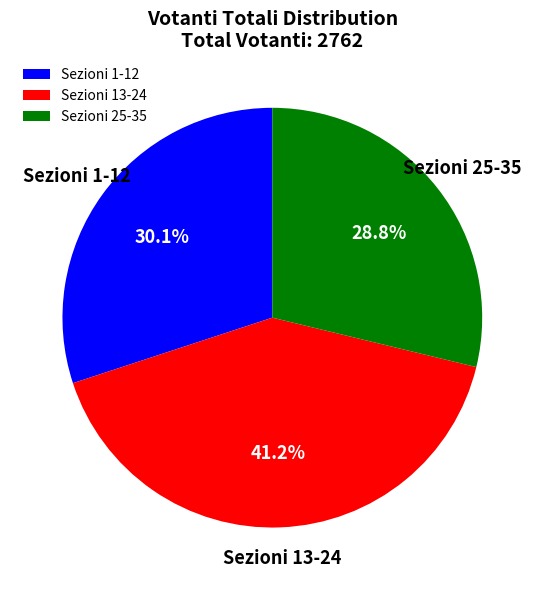

Which slice is the smallest?

Sezioni 25-35